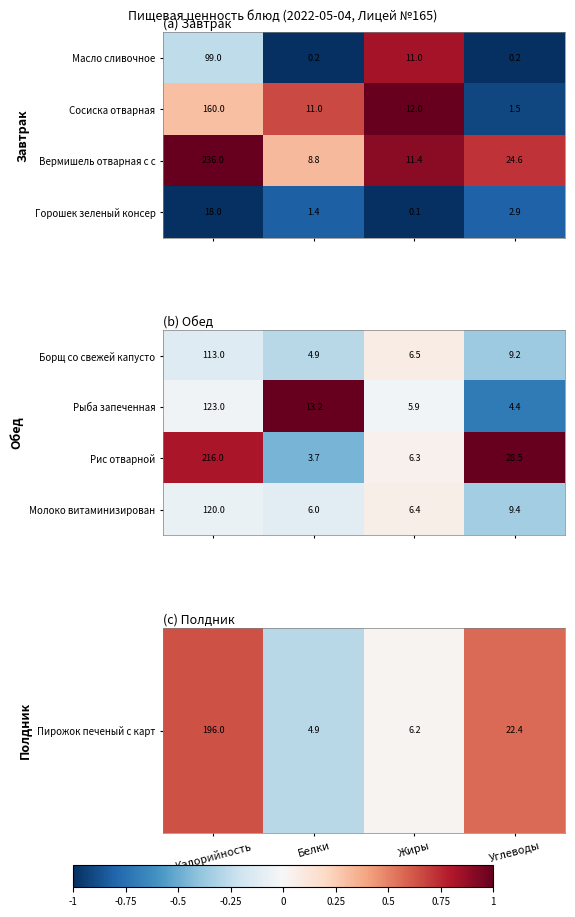

What is the difference between the maximum and minimum values in the Рыба запеченная series?

118.6